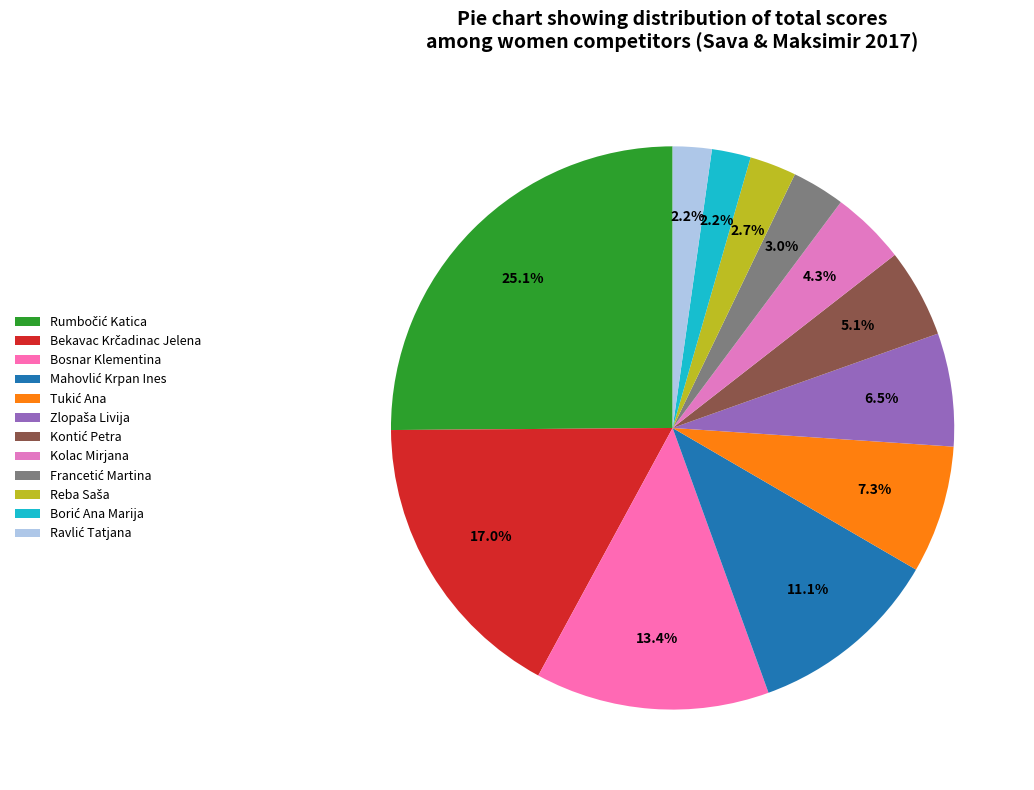

Rank the categories by value from lowest to highest.

Borić Ana Marija, Ravlić Tatjana, Reba Saša, Francetić Martina, Kolac Mirjana, Kontić Petra, Zlopaša Livija, Tukić Ana, Mahovlić Krpan Ines, Bosnar Klementina, Bekavac Krčadinac Jelena, Rumbočić Katica